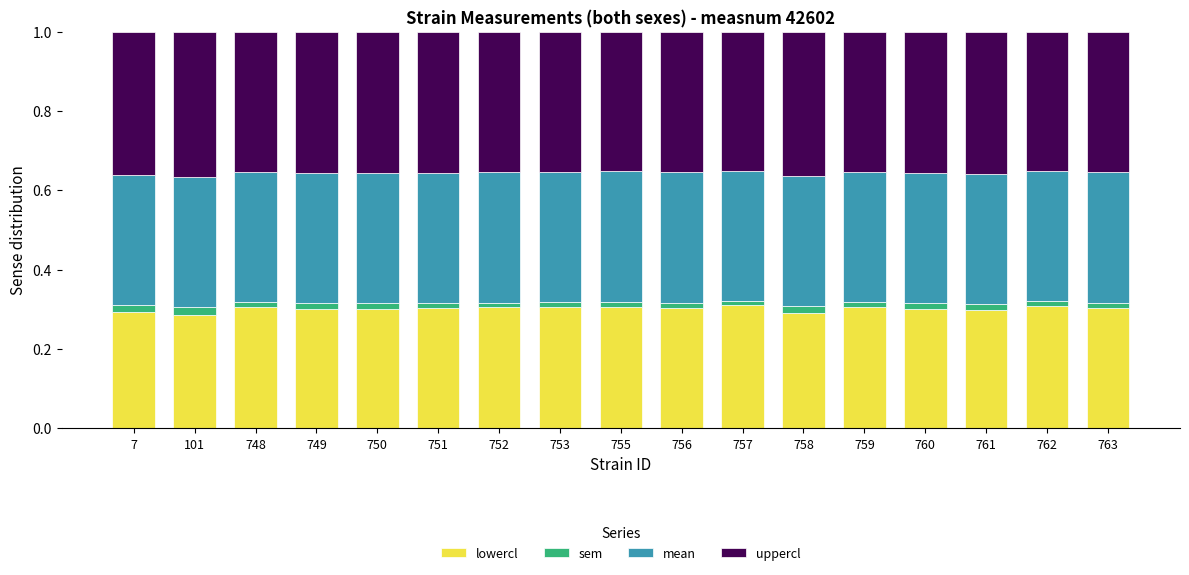

What is the total value across all series at 101?

1.0